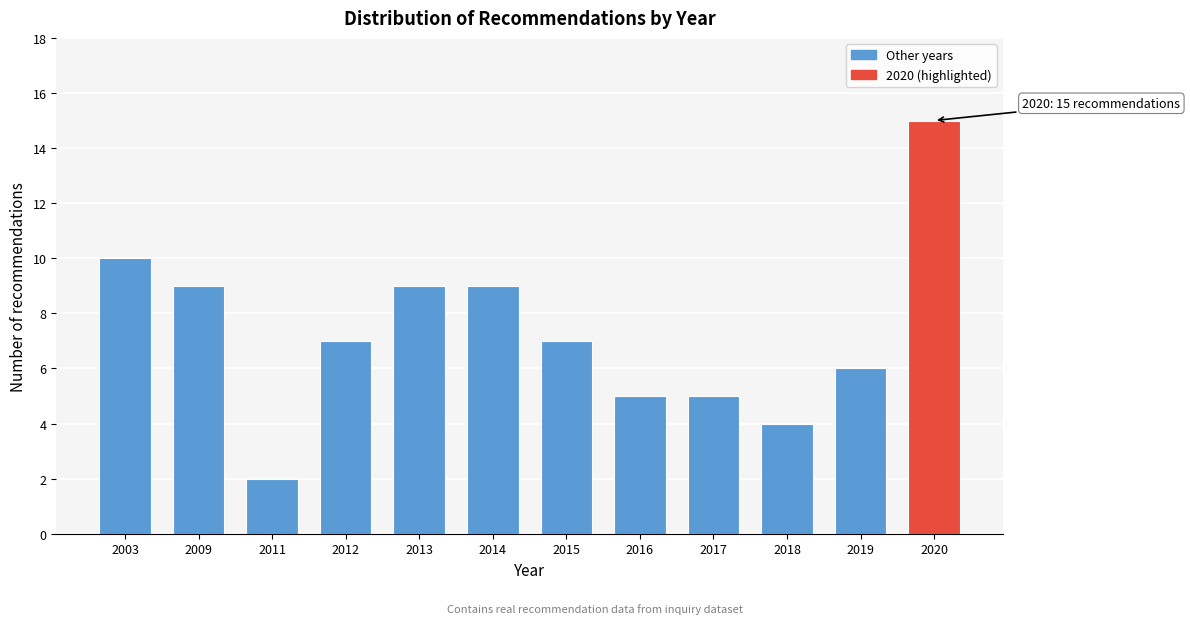

Reading left to right, transcribe all the data shown in this chart.

10	9	2	7	9	9	7	5	5	4	6	15